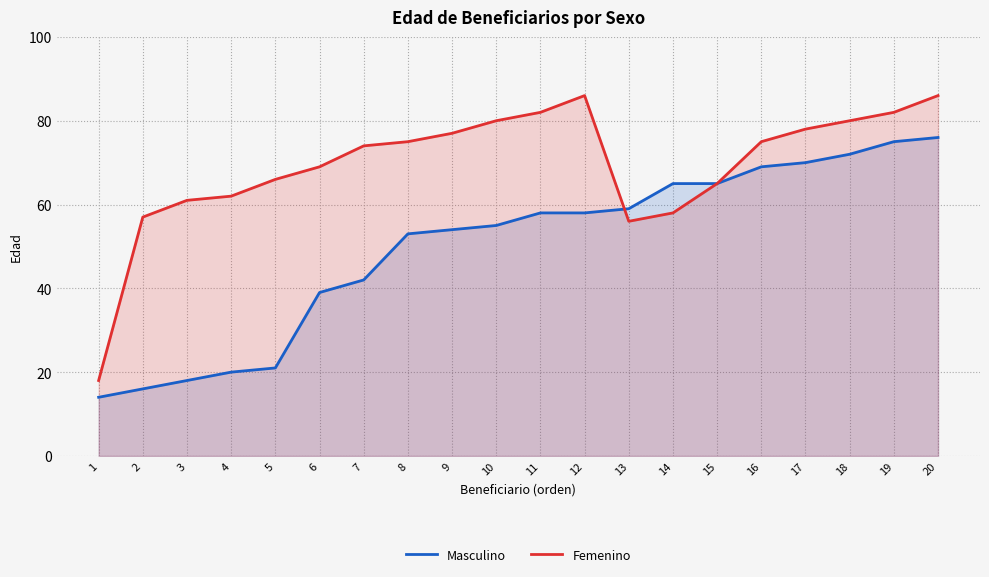

What is the value of the Femenino point at the 10th from the left?

80